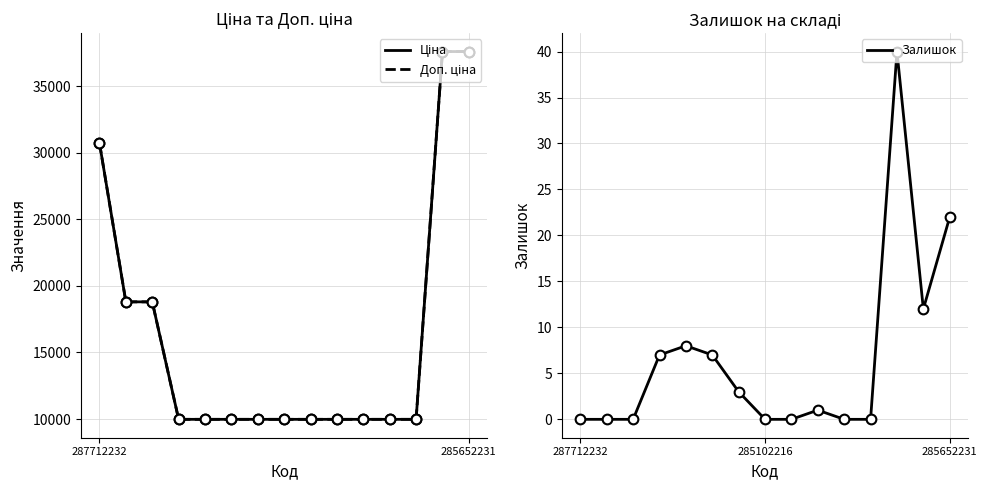

Rank the series at 7 from lowest to highest value.

Залишок, Ціна, Доп. ціна